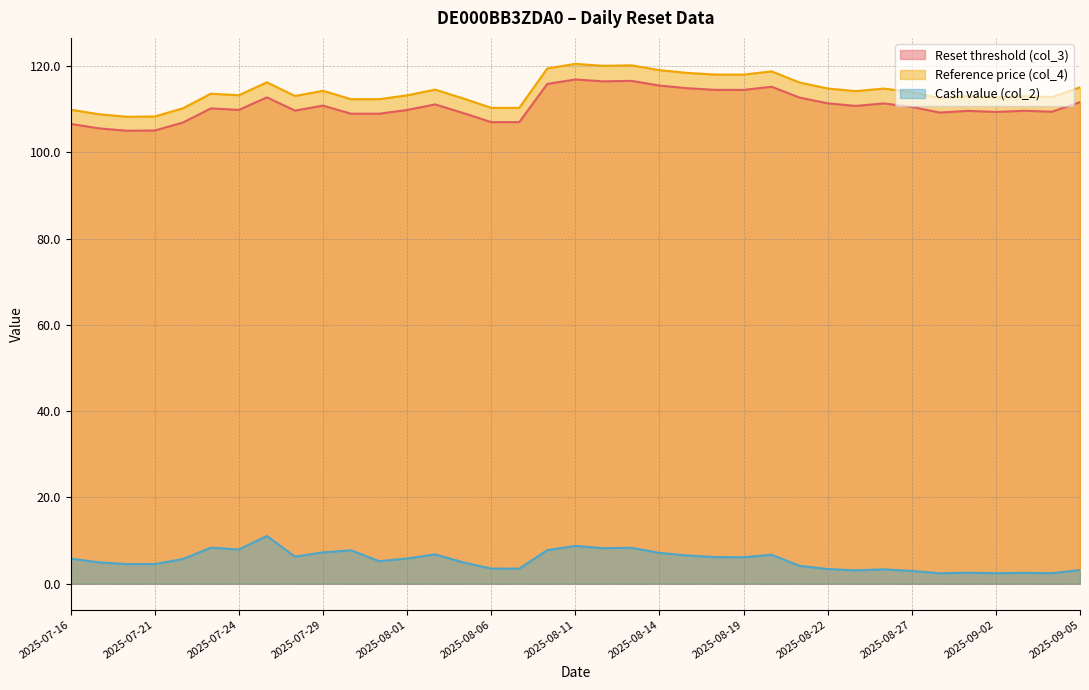

Reading right to left, what are all the values shown in this chart?

Reset threshold (col_3): 2025-09-05=111.6	2025-09-04=109.4	2025-09-03=109.6	2025-09-02=109.3	2025-08-29=109.6	2025-08-28=109.2	2025-08-27=110.5	2025-08-26=111.3	2025-08-25=110.7	2025-08-22=111.3	2025-08-21=112.7	2025-08-20=115.2	2025-08-19=114.4	2025-08-18=114.5	2025-08-15=114.8	2025-08-14=115.4	2025-08-13=116.5	2025-08-12=116.4	2025-08-11=116.9	2025-08-08=115.8	2025-08-07=107.0	2025-08-06=107.0	2025-08-05=109.1	2025-08-04=111.1	2025-08-01=109.8	2025-07-31=108.9	2025-07-30=108.9	2025-07-29=110.8	2025-07-28=109.6	2025-07-25=112.7	2025-07-24=109.8	2025-07-23=110.2	2025-07-22=106.9	2025-07-21=105.0	2025-07-18=105.0	2025-07-17=105.5	2025-07-16=106.6
Reference price (col_4): 2025-09-05=115.0	2025-09-04=112.8	2025-09-03=113.0	2025-09-02=112.7	2025-08-29=113.0	2025-08-28=112.6	2025-08-27=113.9	2025-08-26=114.8	2025-08-25=114.2	2025-08-22=114.8	2025-08-21=116.1	2025-08-20=118.7	2025-08-19=118.0	2025-08-18=118.0	2025-08-15=118.4	2025-08-14=119.0	2025-08-13=120.1	2025-08-12=120.0	2025-08-11=120.5	2025-08-08=119.4	2025-08-07=110.3	2025-08-06=110.3	2025-08-05=112.5	2025-08-04=114.5	2025-08-01=113.2	2025-07-31=112.3	2025-07-30=112.3	2025-07-29=114.2	2025-07-28=113.0	2025-07-25=116.2	2025-07-24=113.2	2025-07-23=113.6	2025-07-22=110.2	2025-07-21=108.3	2025-07-18=108.2	2025-07-17=108.8	2025-07-16=109.8
Cash value (col_2): 2025-09-05=3.2	2025-09-04=2.4	2025-09-03=2.5	2025-09-02=2.4	2025-08-29=2.5	2025-08-28=2.4	2025-08-27=3.0	2025-08-26=3.3	2025-08-25=3.1	2025-08-22=3.4	2025-08-21=4.1	2025-08-20=6.7	2025-08-19=6.1	2025-08-18=6.2	2025-08-15=6.5	2025-08-14=7.1	2025-08-13=8.3	2025-08-12=8.2	2025-08-11=8.8	2025-08-08=7.8	2025-08-07=3.5	2025-08-06=3.5	2025-08-05=5.0	2025-08-04=6.8	2025-08-01=5.8	2025-07-31=5.2	2025-07-30=7.7	2025-07-29=7.3	2025-07-28=6.3	2025-07-25=11.1	2025-07-24=7.9	2025-07-23=8.3	2025-07-22=5.7	2025-07-21=4.5	2025-07-18=4.5	2025-07-17=5.0	2025-07-16=5.8